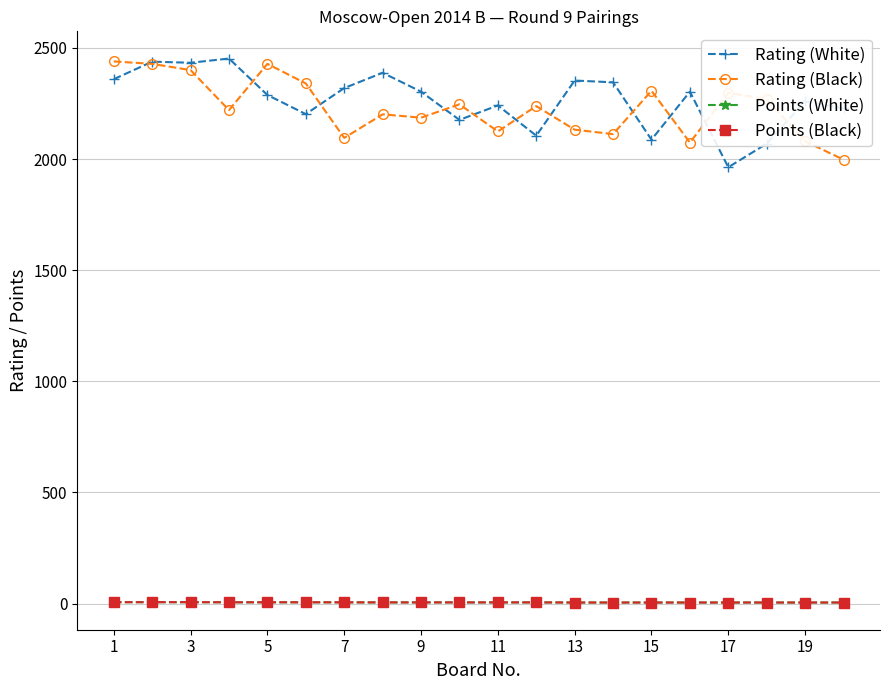

True or false: Points (Black) and Rating (Black) cross at least once.

False